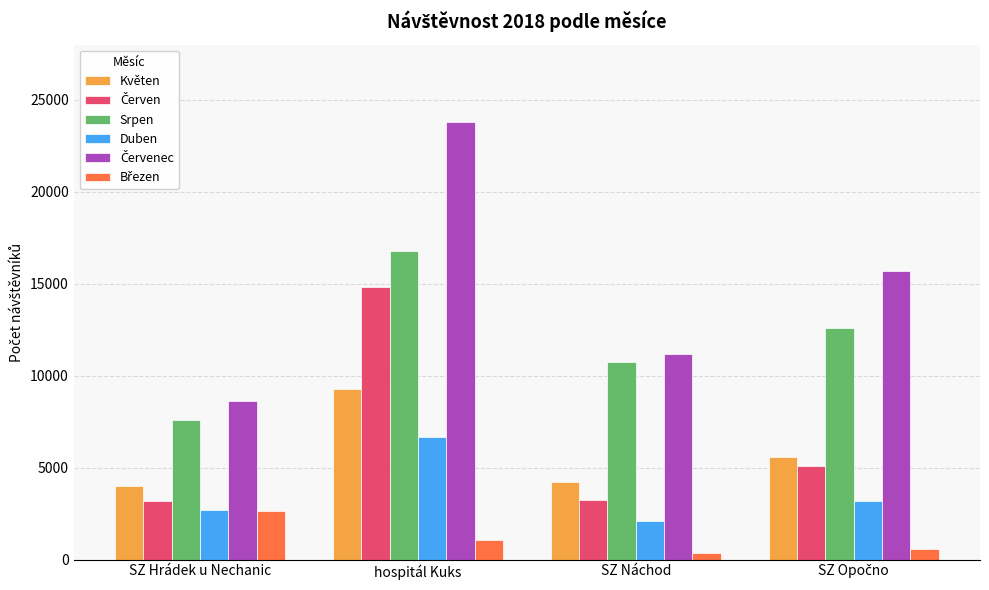

What is the spread (max minus min) of values at SZ Hrádek u Nechanic?

5992